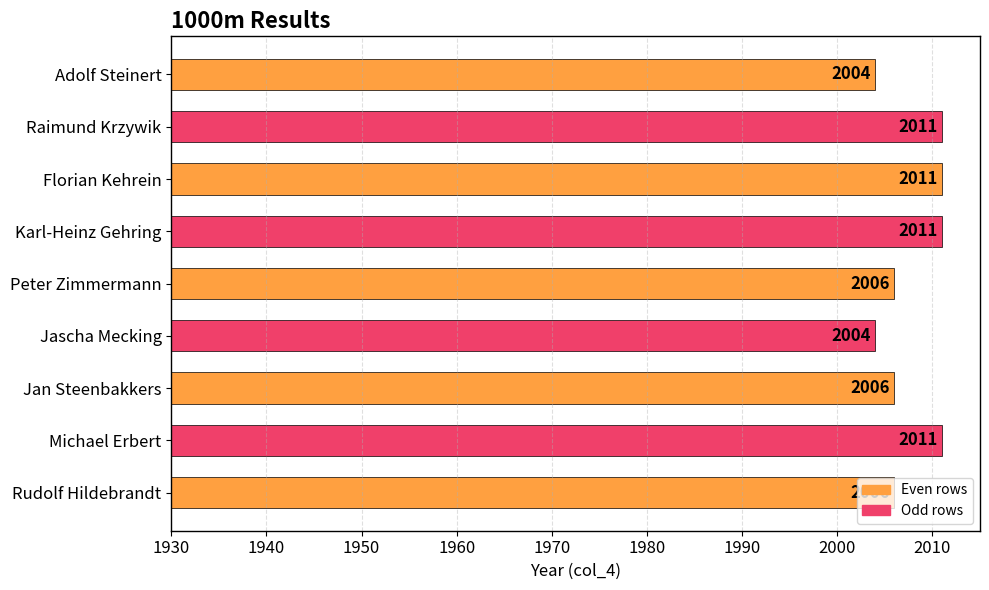

The value at Peter Zimmermann is 2006. True or false?

True